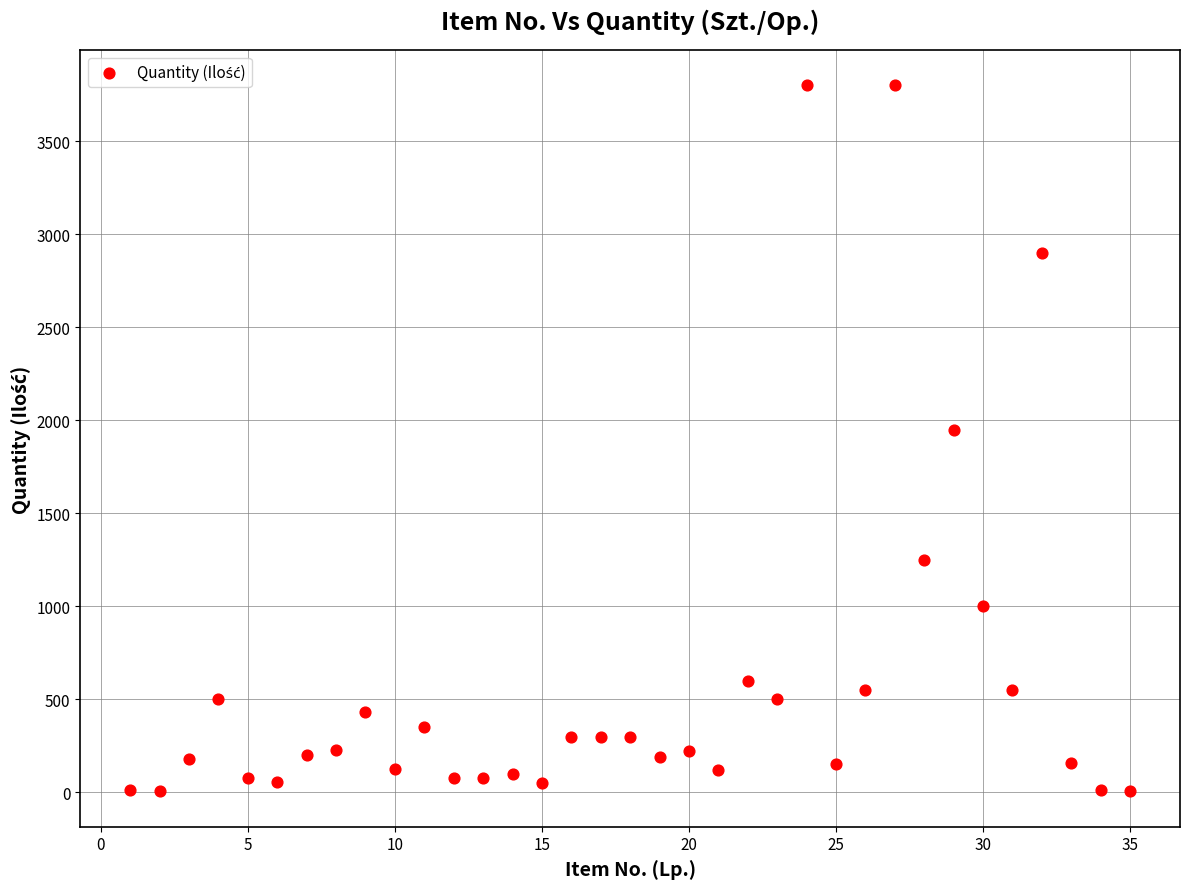

What is the range of X values (max minus min)?

34